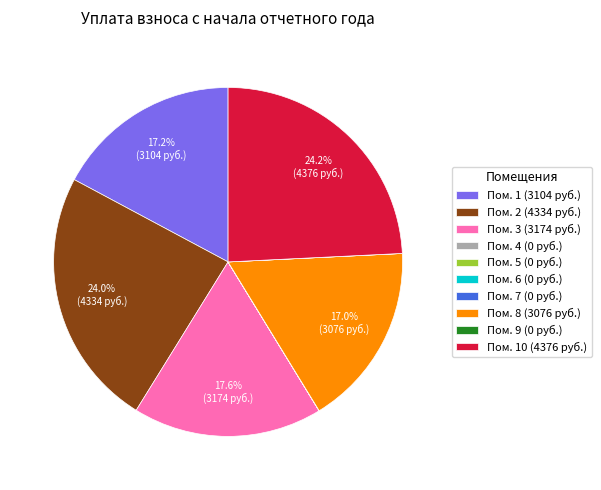

Is there any slice that represents more than half of the pie?

No